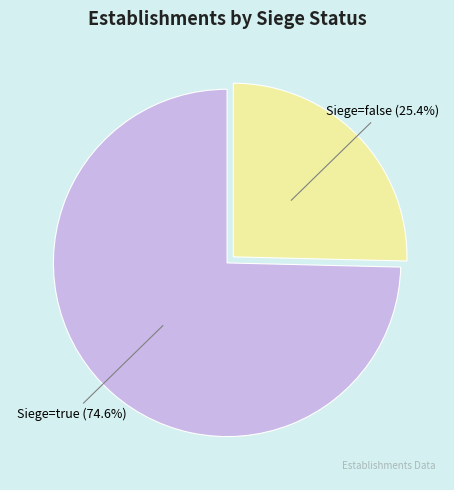

Is there a majority slice in this chart?

Yes